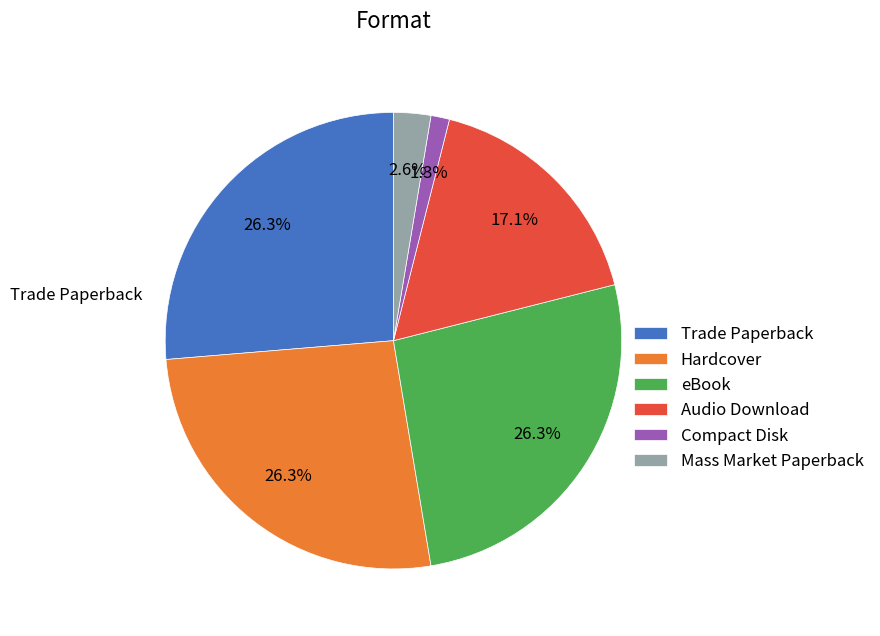

What percentage is the Compact Disk slice, to the nearest percent?

1%